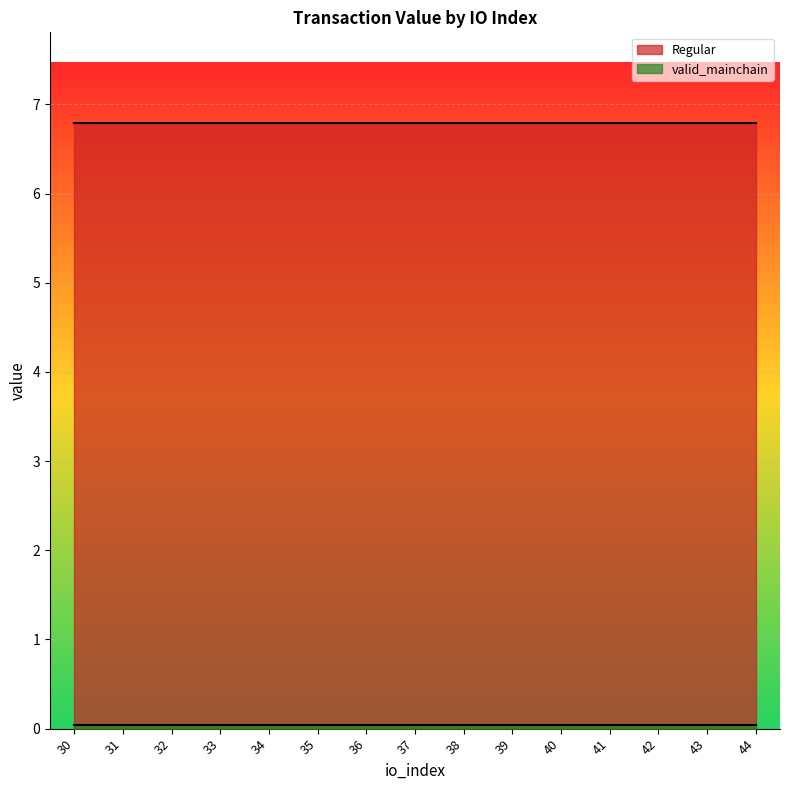

True or false: valid_mainchain and Regular intersect in this chart.

False